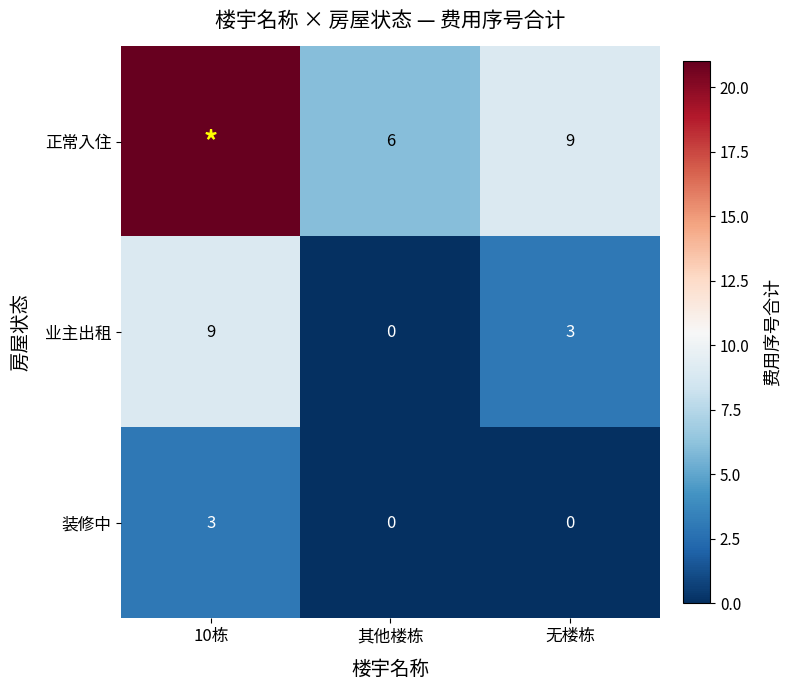

What is the difference between the highest and lowest values at 10栋?

18